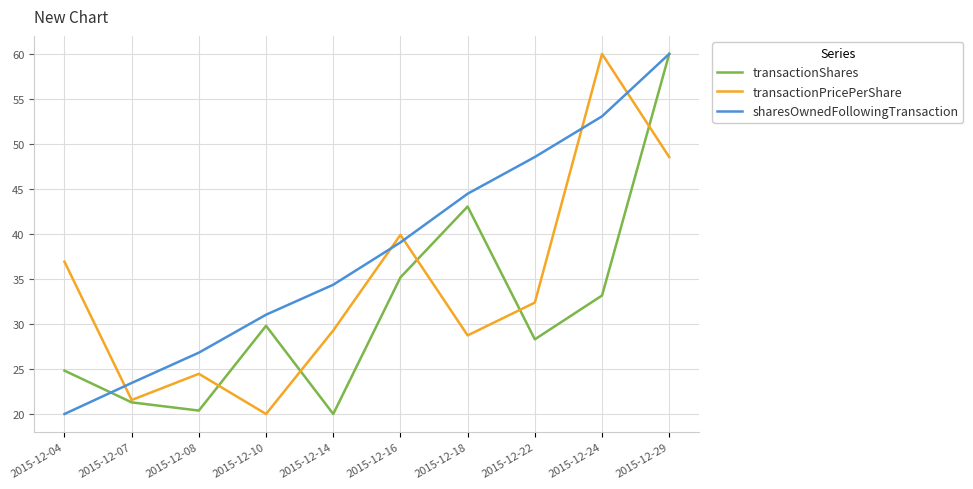

What is the minimum value shown in the chart?

20.0